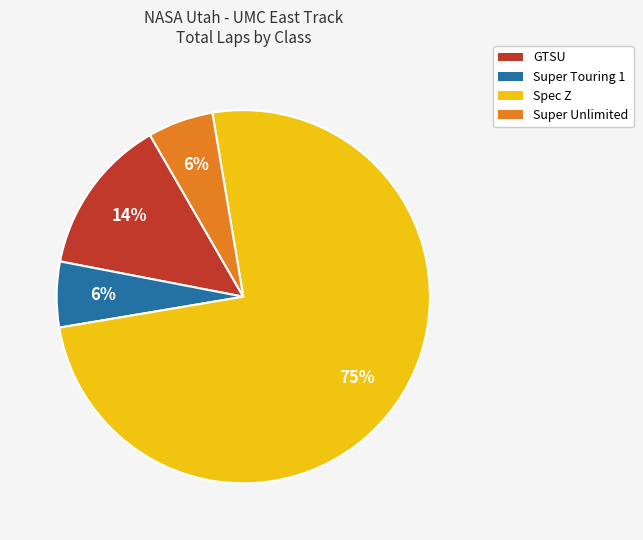

How many slices are in this pie chart?

4